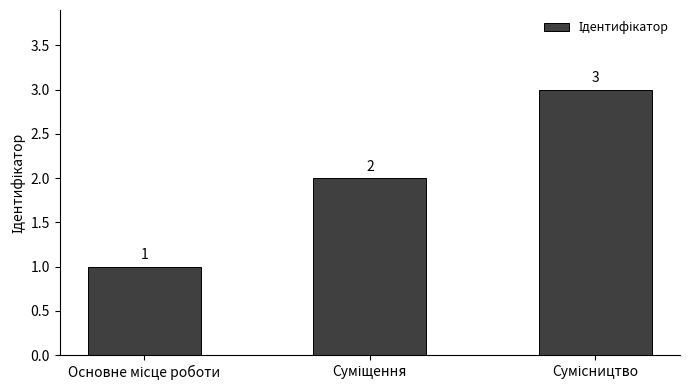

Reading right to left, what are all the values shown in this chart?

3	2	1